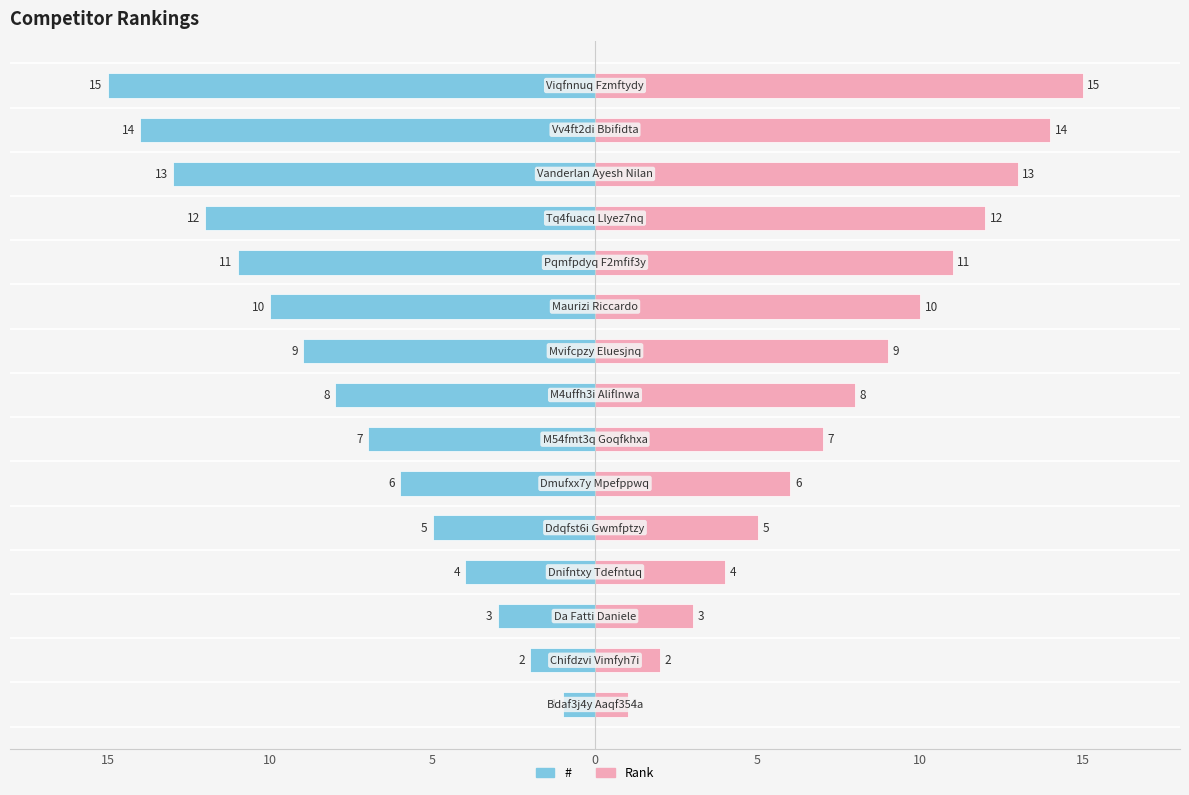

What is the lowest value of the Rank series?

1